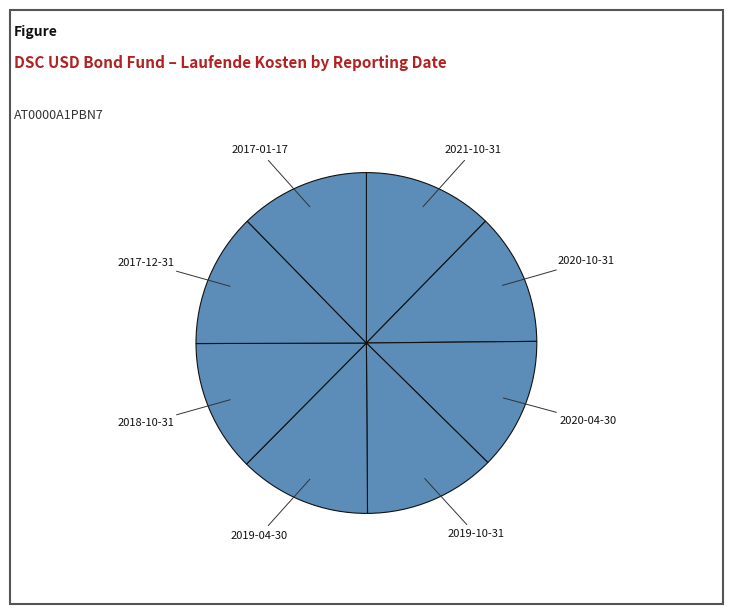

True or false: 2019-10-31 accounts for 13% of the total.

True